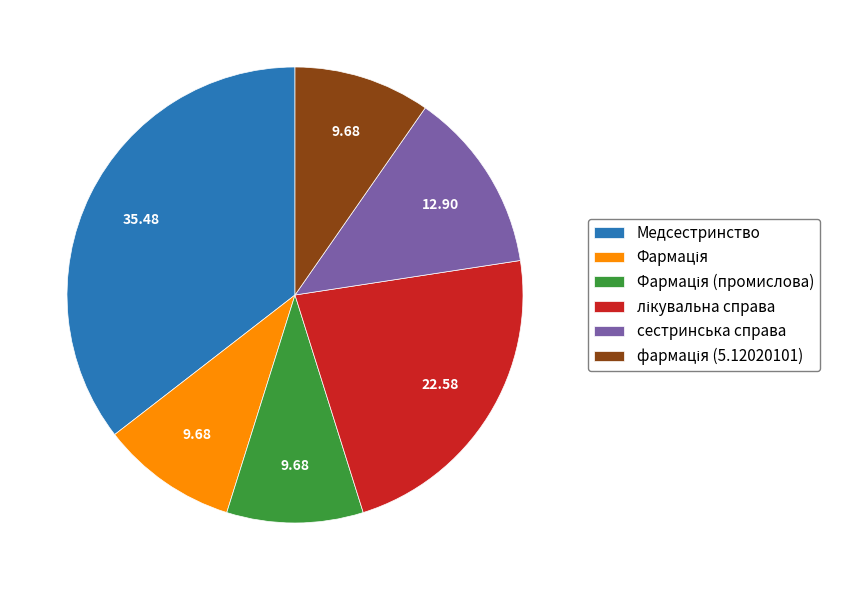

Is it true that Медсестринство is 35% of the pie?

True